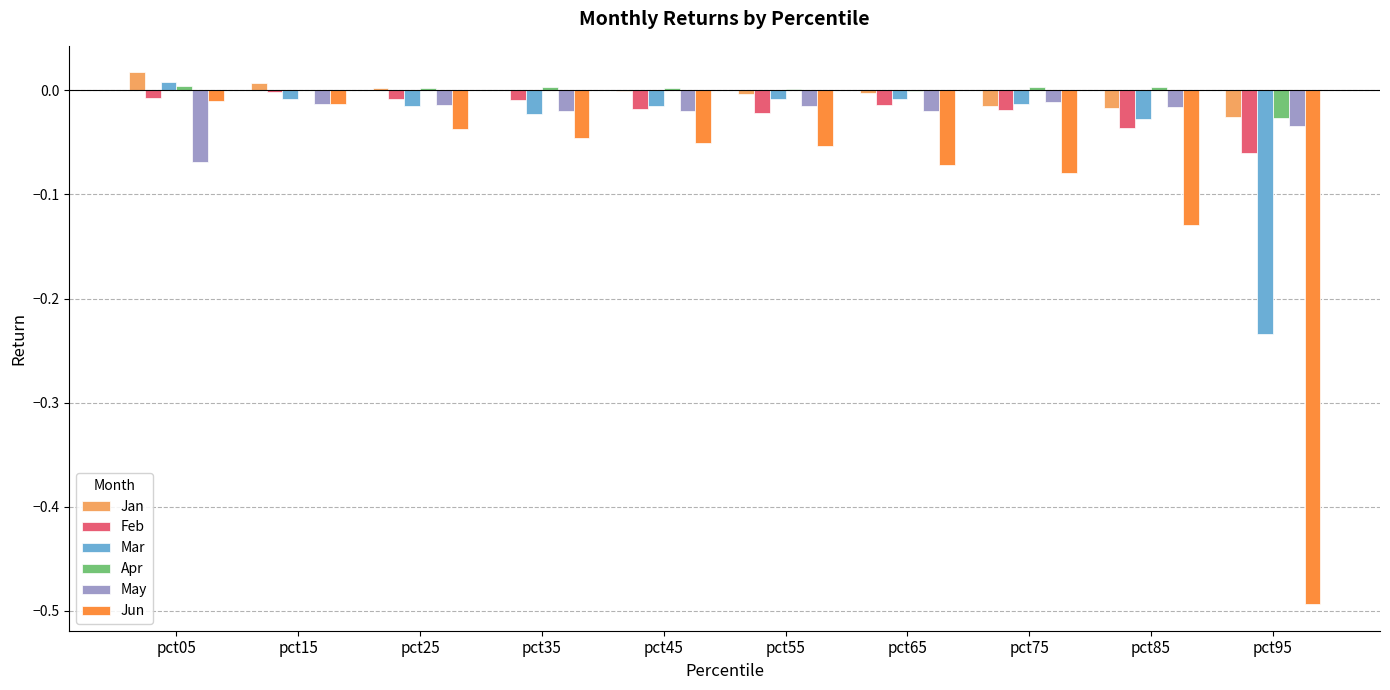

Is the value of Apr at pct95 greater than the value of Mar at pct55?

No